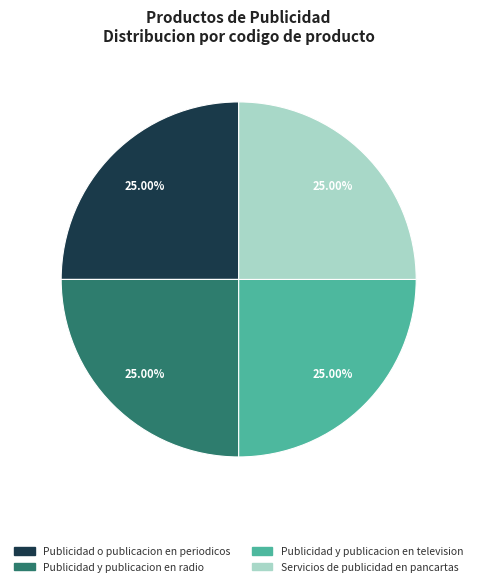

What is the ratio of the value at Servicios de publicidad en pancartas to the value at Publicidad y publicacion en radio?

1.0